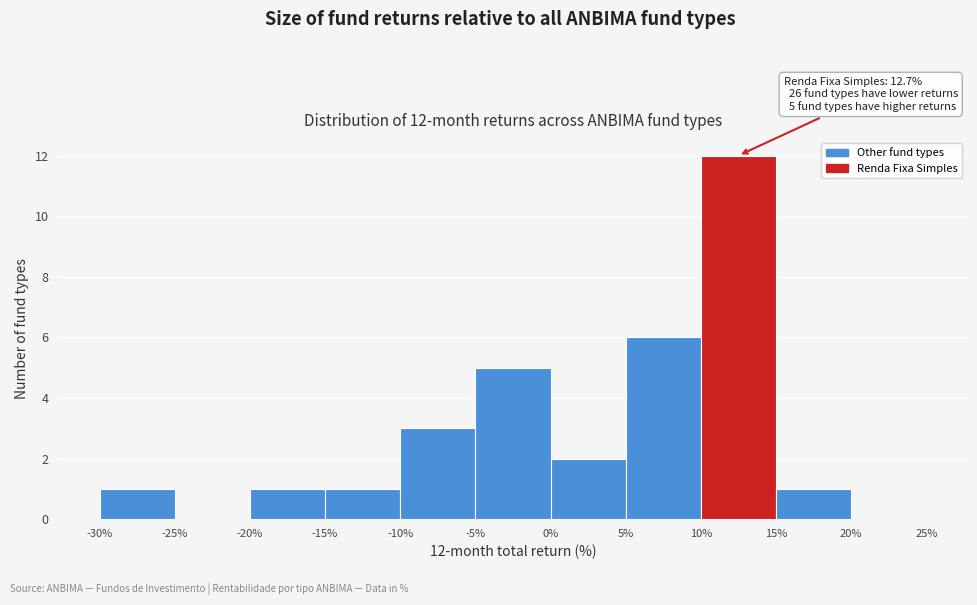

Over which range of the x-axis is the bar tallest?

10% to 15%